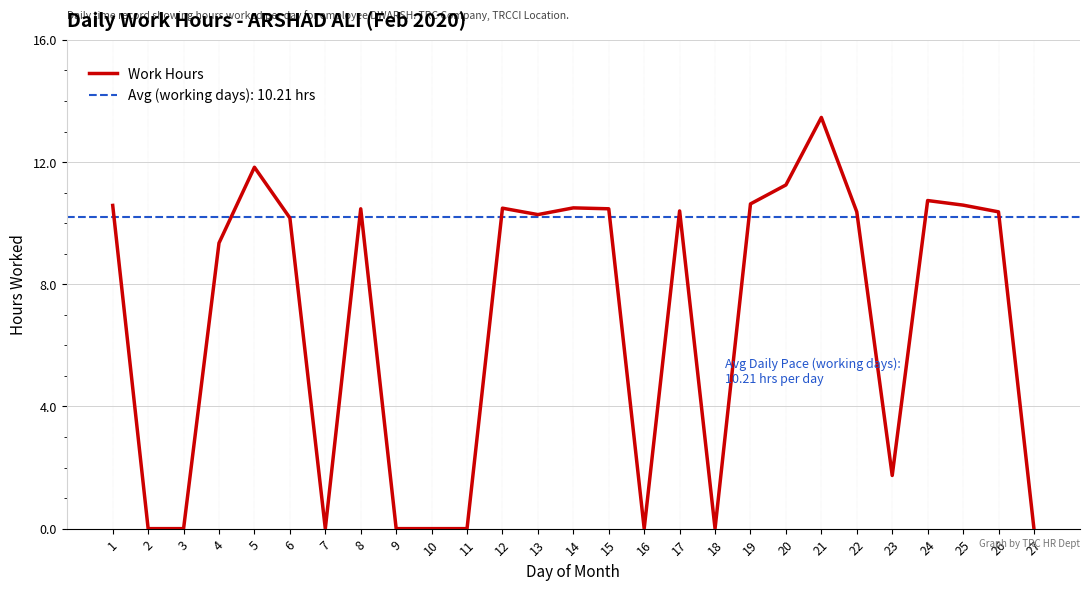

What is the ratio of the value at 5 to the value at 15?

1.1